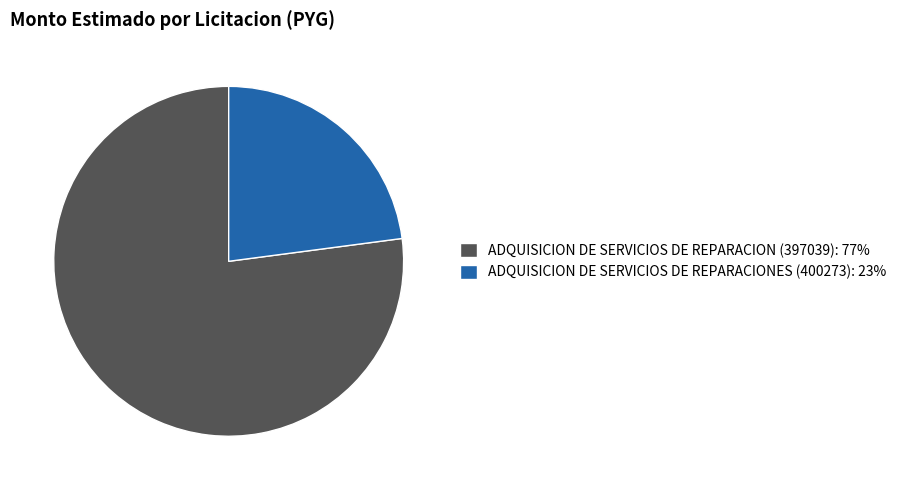

Which category accounts for the majority?

ADQUISICION DE SERVICIOS DE REPARACION (397039)